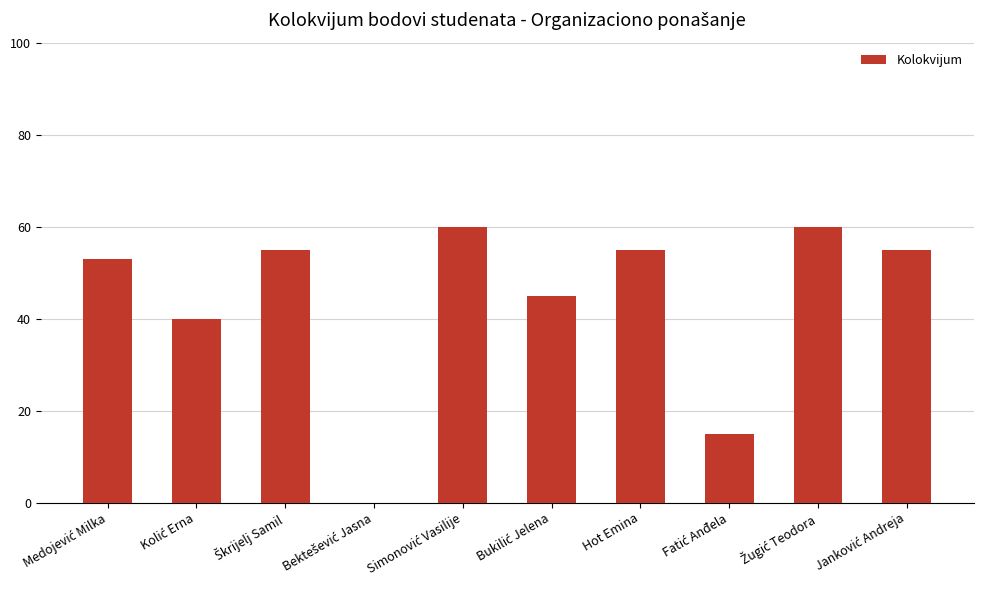

What is the sum of all values?

438